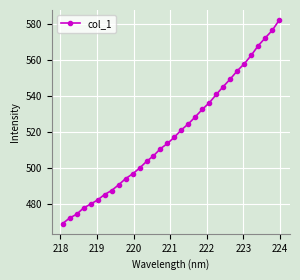

What is the smallest value displayed?

469.2